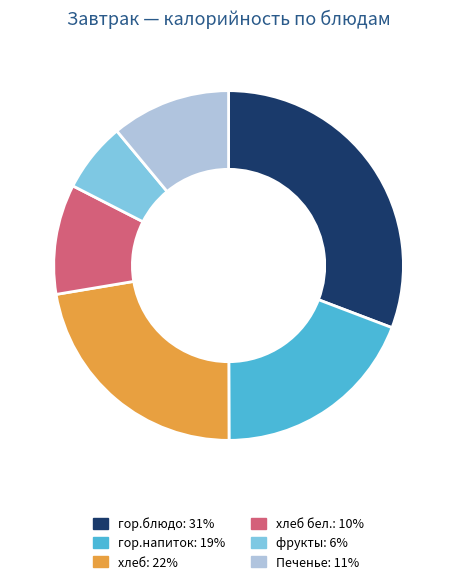

Is there a majority slice in this chart?

No